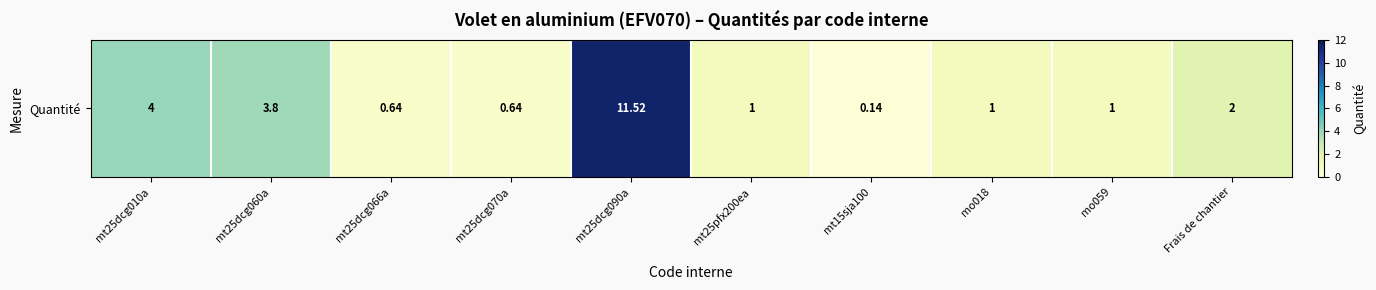

What is the change in value from mt25dcg070a to mt25pfx200ea?

+0.4